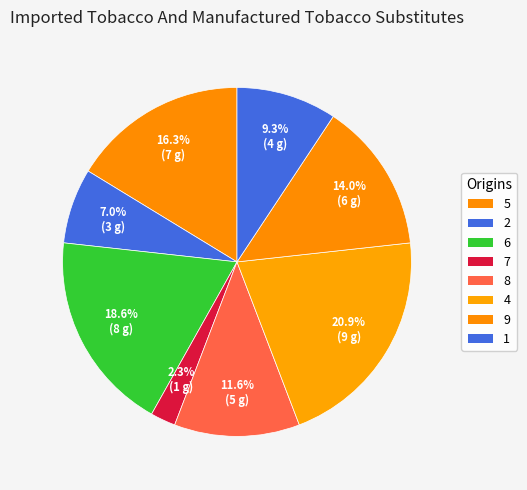

Which has a higher value, 7 or 2?

2